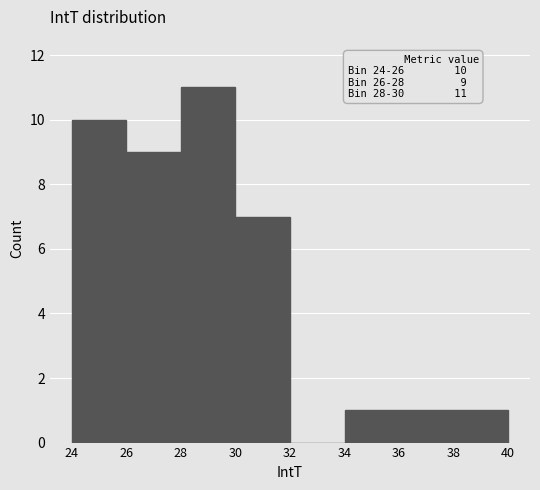

Which range on the x-axis has the tallest bar?

28 to 30